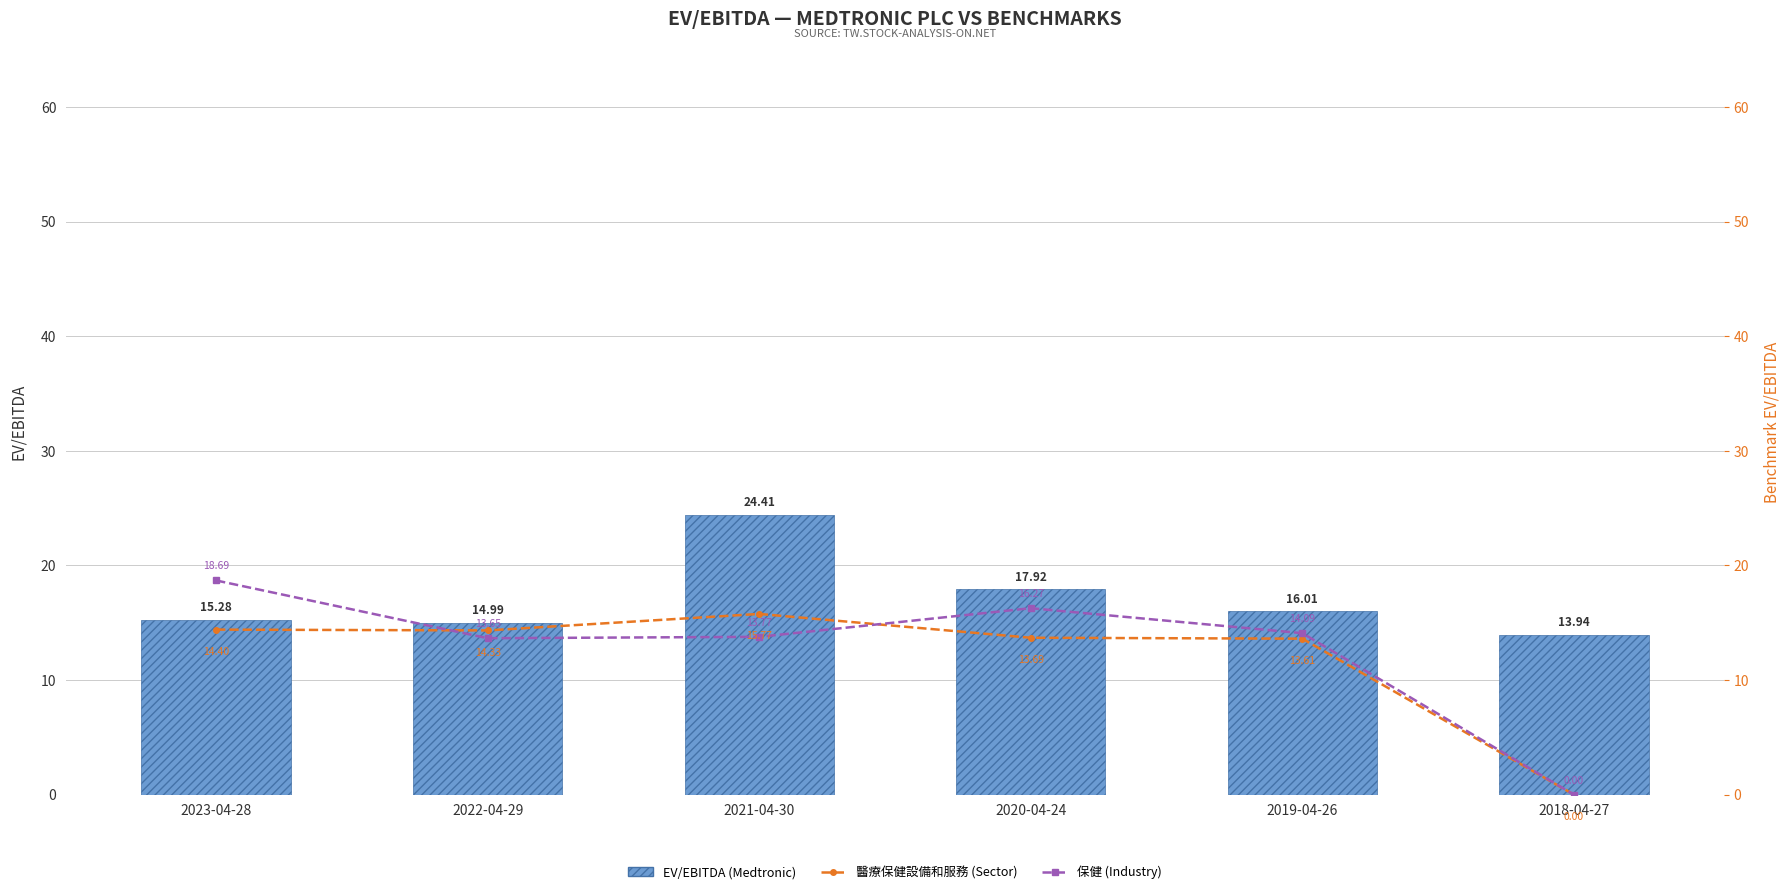

What position from the right is 2019-04-26?

2